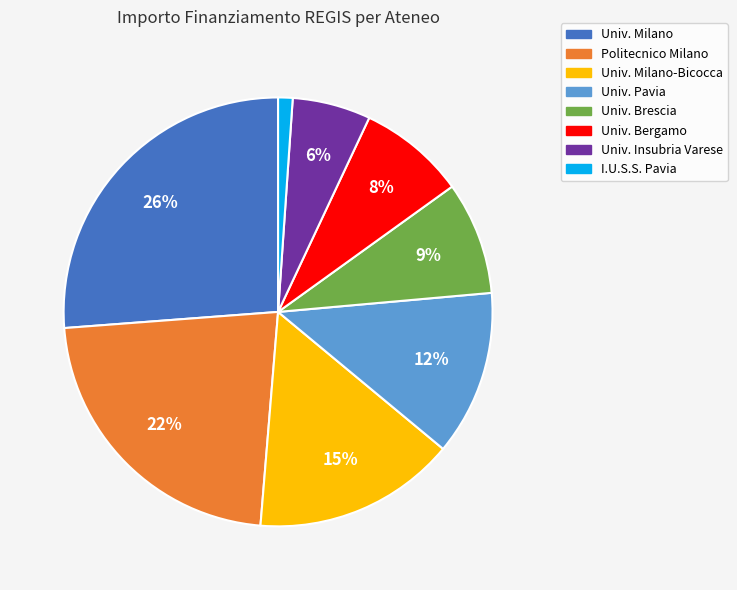

To the nearest percent, what is the difference between the largest and smallest slice percentages?

25%